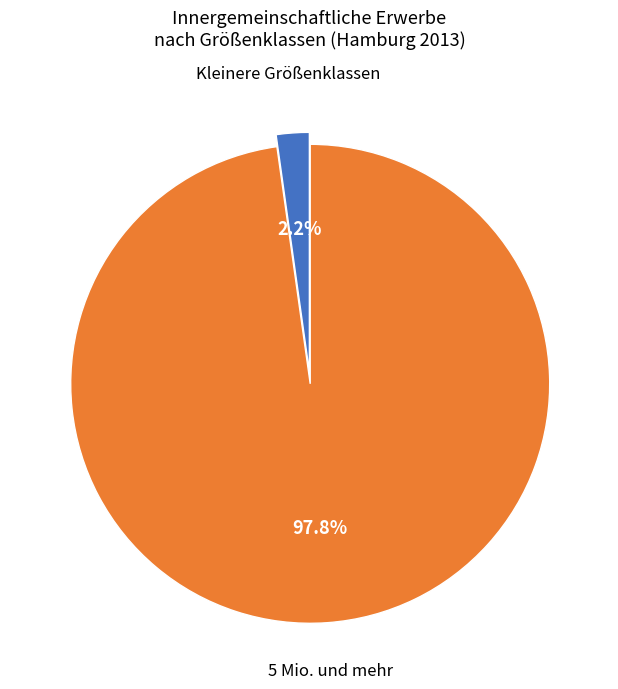

Rank the categories by value from lowest to highest.

Kleinere Größenklassen, 5 Mio. und mehr